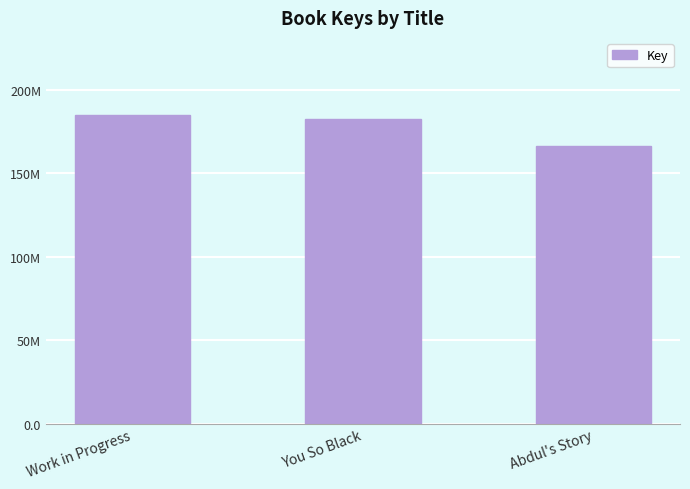

The value at You So Black is 291855123. True or false?

False